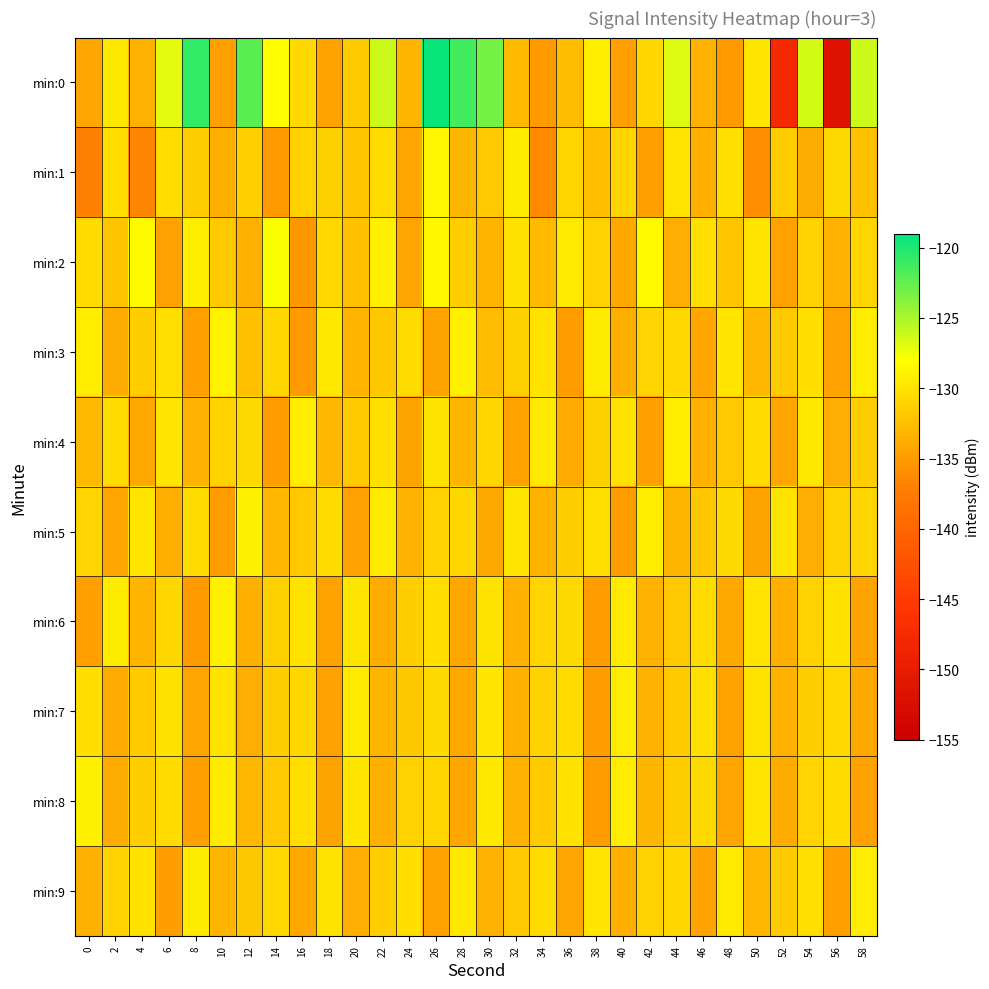

Reading right to left, what are all the values shown in this chart?

min:0: 58=-126.3	56=-151.6	54=-126.5	52=-147.7	50=-129.7	48=-135.0	46=-133.5	44=-126.8	42=-130.8	40=-134.6	38=-129.2	36=-132.7	34=-135.0	32=-132.8	30=-123.1	28=-121.4	26=-119.4	24=-133.1	22=-126.2	20=-131.6	18=-134.5	16=-130.6	14=-128.1	12=-122.2	10=-134.6	8=-120.8	6=-127.1	4=-133.5	2=-129.6	0=-134.2
min:1: 58=-132.3	56=-130.6	54=-133.8	52=-131.4	50=-135.9	48=-130.2	46=-133.6	44=-129.8	42=-134.7	40=-131.0	38=-132.5	36=-130.9	34=-136.2	32=-129.4	30=-131.8	28=-133.1	26=-128.7	24=-134.2	22=-130.5	20=-132.0	18=-131.3	16=-131.2	14=-135.1	12=-131.3	10=-133.6	8=-131.6	6=-130.4	4=-136.5	2=-130.3	0=-137.0
min:2: 58=-130.9	56=-133.4	54=-131.1	52=-134.5	50=-129.8	48=-132.0	46=-130.3	44=-133.7	42=-128.3	40=-134.0	38=-131.2	36=-129.5	34=-132.8	32=-130.0	30=-133.2	28=-131.5	26=-128.6	24=-134.3	22=-129.1	20=-132.4	18=-130.7	16=-135.2	14=-127.9	12=-133.5	10=-131.8	8=-129.2	6=-134.6	4=-128.4	2=-132.1	0=-130.5
min:3: 58=-129.2	56=-134.6	54=-130.3	52=-131.6	50=-133.0	48=-129.8	46=-134.2	44=-130.7	42=-131.0	40=-133.6	38=-129.4	36=-134.9	34=-130.0	32=-131.3	30=-132.7	28=-129.1	26=-134.4	24=-130.5	22=-131.9	20=-133.2	18=-129.6	16=-135.1	14=-130.8	12=-132.4	10=-128.9	8=-134.7	6=-130.2	4=-131.5	2=-133.8	0=-129.3
min:4: 58=-131.4	56=-133.7	54=-129.6	52=-134.2	50=-130.4	48=-131.8	46=-133.5	44=-129.2	42=-134.7	40=-130.0	38=-131.3	36=-133.9	34=-129.5	32=-134.5	30=-130.8	28=-133.2	26=-129.9	24=-134.4	22=-130.2	20=-131.7	18=-133.0	16=-129.3	14=-134.8	12=-130.6	10=-131.1	8=-133.4	6=-129.7	4=-134.1	2=-130.4	0=-132.8
min:5: 58=-130.9	56=-131.2	54=-133.7	52=-129.9	50=-134.4	48=-130.6	46=-131.9	44=-133.1	42=-129.3	40=-134.8	38=-130.2	36=-131.5	34=-133.4	32=-129.7	30=-134.0	28=-130.8	26=-131.1	24=-133.3	22=-129.4	20=-134.6	18=-130.5	16=-131.8	14=-133.0	12=-129.1	10=-134.9	8=-130.4	6=-133.6	4=-129.8	2=-134.3	0=-131.0
min:6: 58=-134.4	56=-130.1	54=-131.2	52=-133.6	50=-129.8	48=-134.1	46=-130.4	44=-131.8	42=-133.3	40=-129.5	38=-134.8	36=-130.6	34=-131.0	32=-133.5	30=-129.9	28=-134.2	26=-130.3	24=-131.5	22=-133.9	20=-129.7	18=-134.5	16=-130.0	14=-131.3	12=-133.6	10=-129.1	8=-135.0	6=-130.8	4=-133.2	2=-129.4	0=-134.7
min:7: 58=-134.1	56=-130.7	54=-131.5	52=-133.3	50=-129.9	48=-134.5	46=-130.2	44=-131.7	42=-133.4	40=-129.3	38=-134.8	36=-130.4	34=-131.1	32=-133.5	30=-129.7	28=-134.0	26=-130.6	24=-131.9	22=-133.2	20=-129.5	18=-134.6	16=-130.8	14=-131.4	12=-133.7	10=-130.0	8=-134.3	6=-130.1	4=-131.6	2=-133.9	0=-130.3
min:8: 58=-134.6	56=-130.4	54=-131.0	52=-133.8	50=-129.7	48=-134.3	46=-130.6	44=-131.5	42=-133.1	40=-129.3	38=-134.9	36=-130.1	34=-131.7	32=-133.4	30=-129.6	28=-134.2	26=-130.9	24=-131.2	22=-133.6	20=-129.8	18=-134.4	16=-130.3	14=-131.8	12=-133.0	10=-129.4	8=-134.7	6=-130.5	4=-131.4	2=-133.8	0=-129.1
min:9: 58=-129.3	56=-134.7	54=-130.2	52=-131.6	50=-133.0	48=-129.5	46=-134.4	44=-130.8	42=-131.1	40=-133.6	38=-129.8	36=-134.2	34=-130.5	32=-131.8	30=-133.3	28=-129.6	26=-134.5	24=-130.3	22=-131.4	20=-133.7	18=-129.9	16=-134.1	14=-130.7	12=-131.9	10=-133.2	8=-129.4	6=-134.8	4=-130.0	2=-131.2	0=-133.5